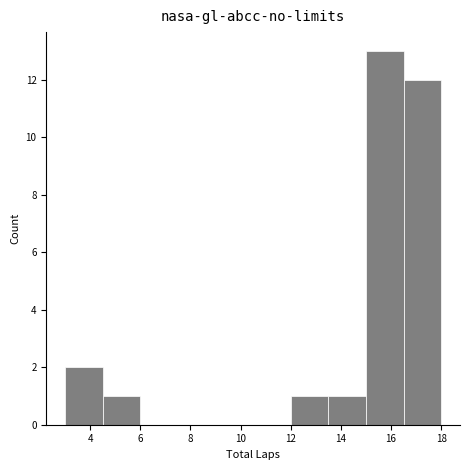

How tall is the bar that spans 4.5 to 6.0 on the x-axis? Neither the bar edges nor the heights are printed on the chart, so give them approximately, as read against the axes.

1